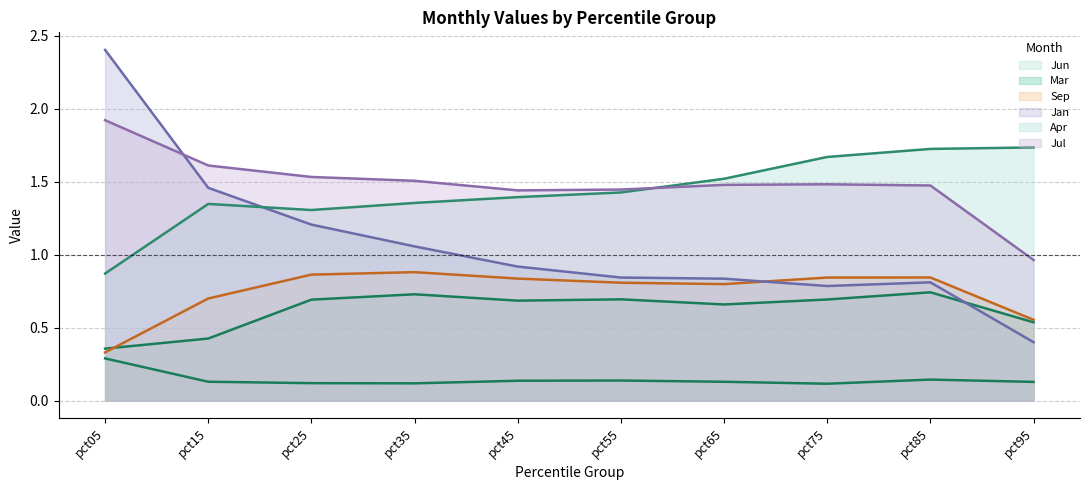

Is it true that Jan equals 0.9 at pct45?

True